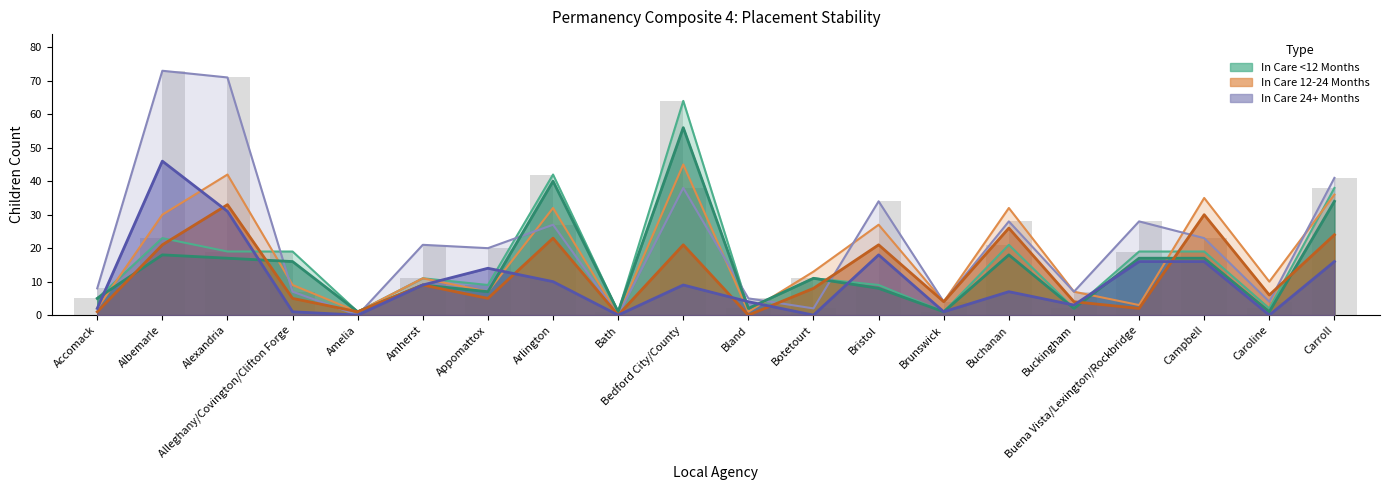

What is the average value of the In Care 12-24 Months (count) series?

17